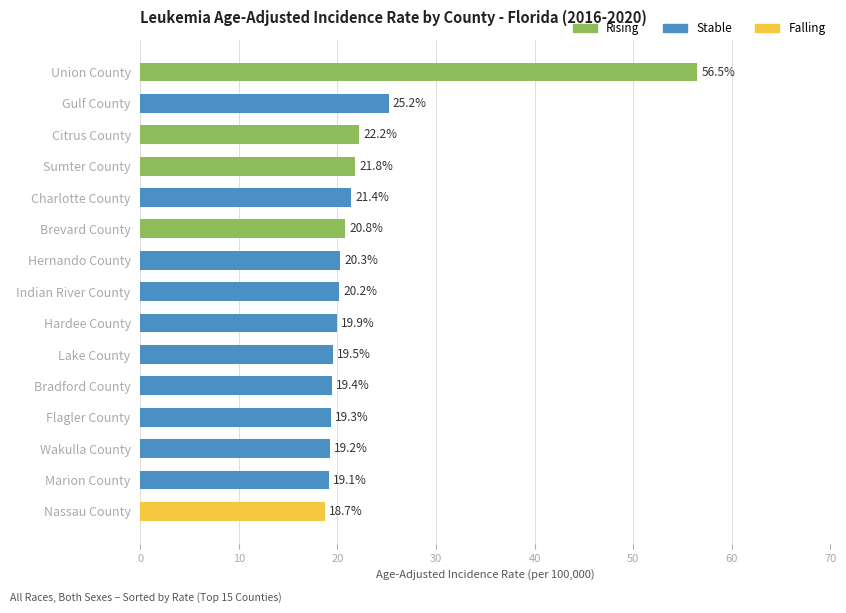

What is the approximate value at Union County?

56.5